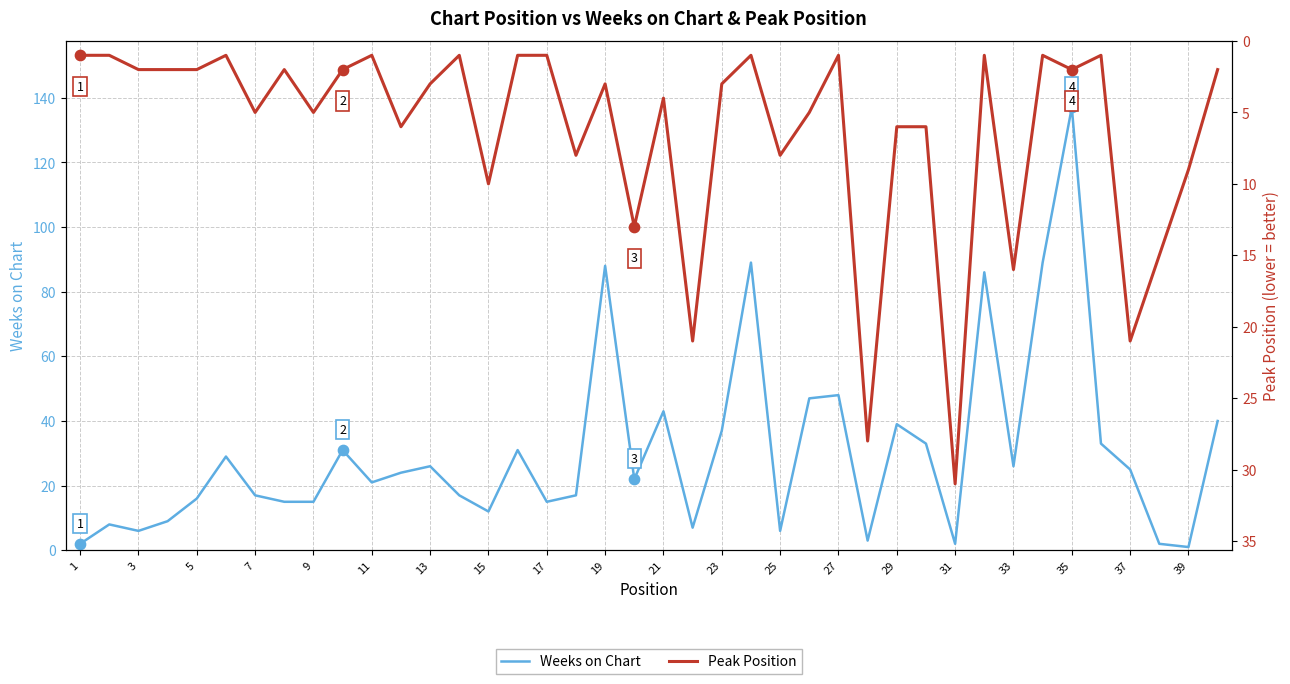

Which series has the widest spread of Y values?

Weeks on Chart